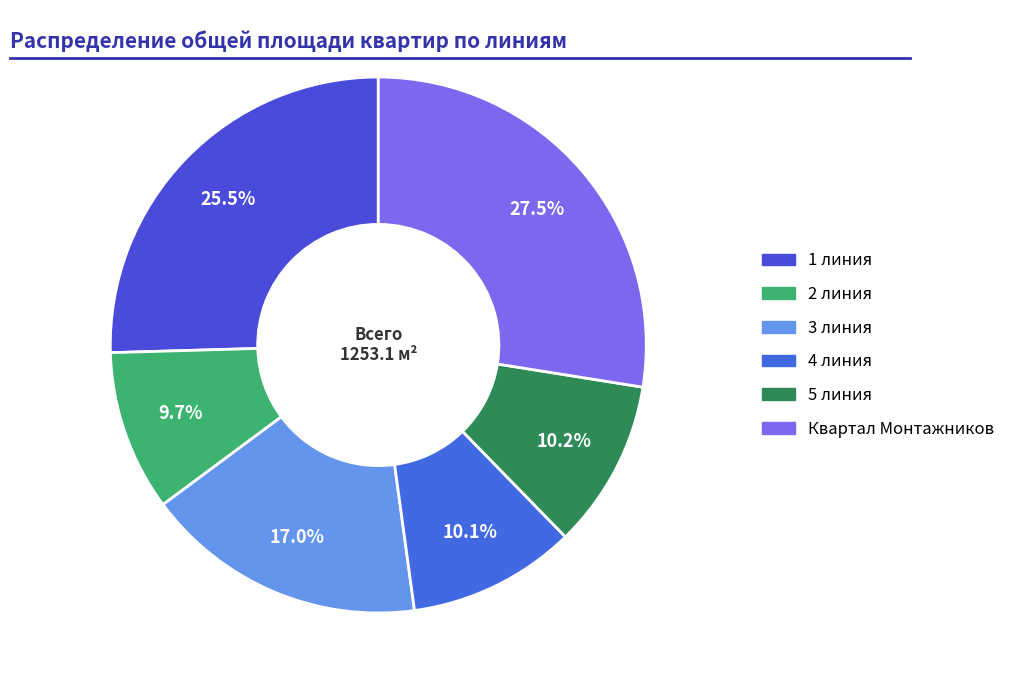

To the nearest percent, what is the difference between the largest and smallest slice percentages?

18%